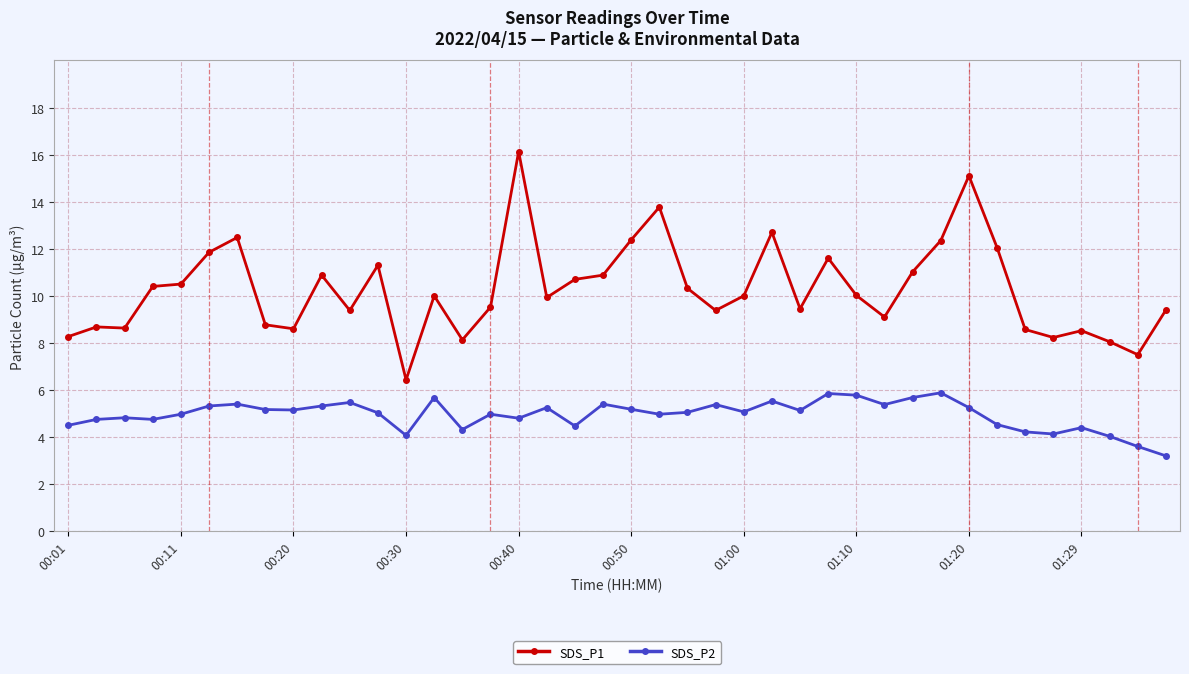

Count the number of categories in the chart.

40